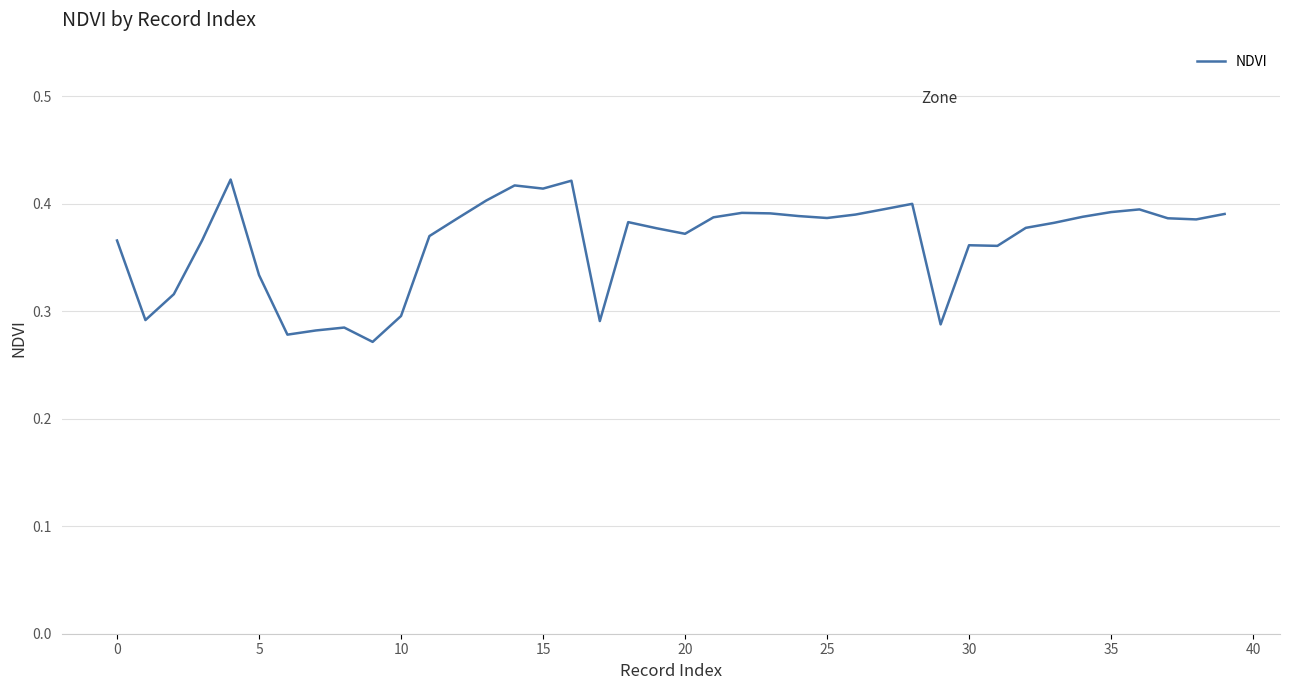

What is the label of the 38th point from the left?

37